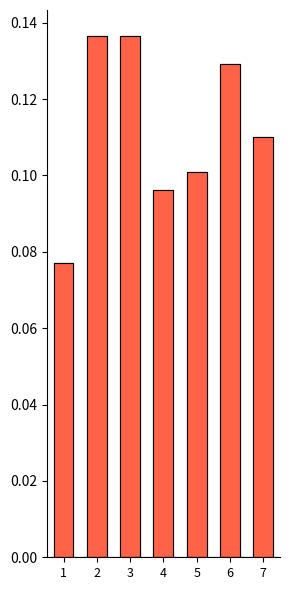

True or false: NoNone/Unknown has a value of 0.1 at 7.

True